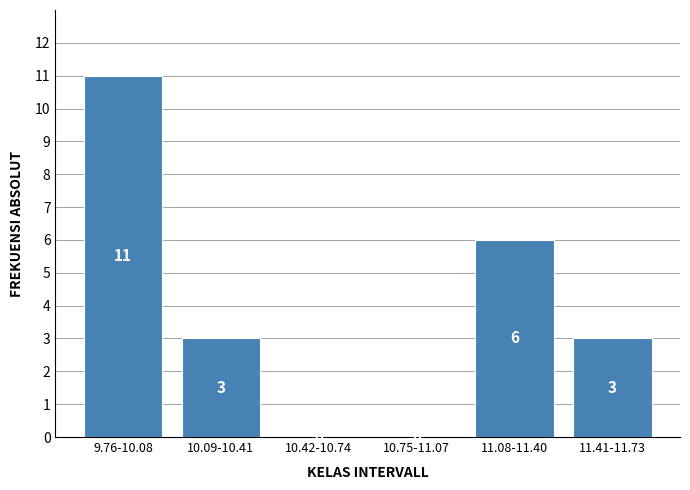

Reading left to right, what are all the values shown in this chart?

9.76-10.08=11	10.09-10.41=3	10.42-10.74=0	10.75-11.07=0	11.08-11.40=6	11.41-11.73=3